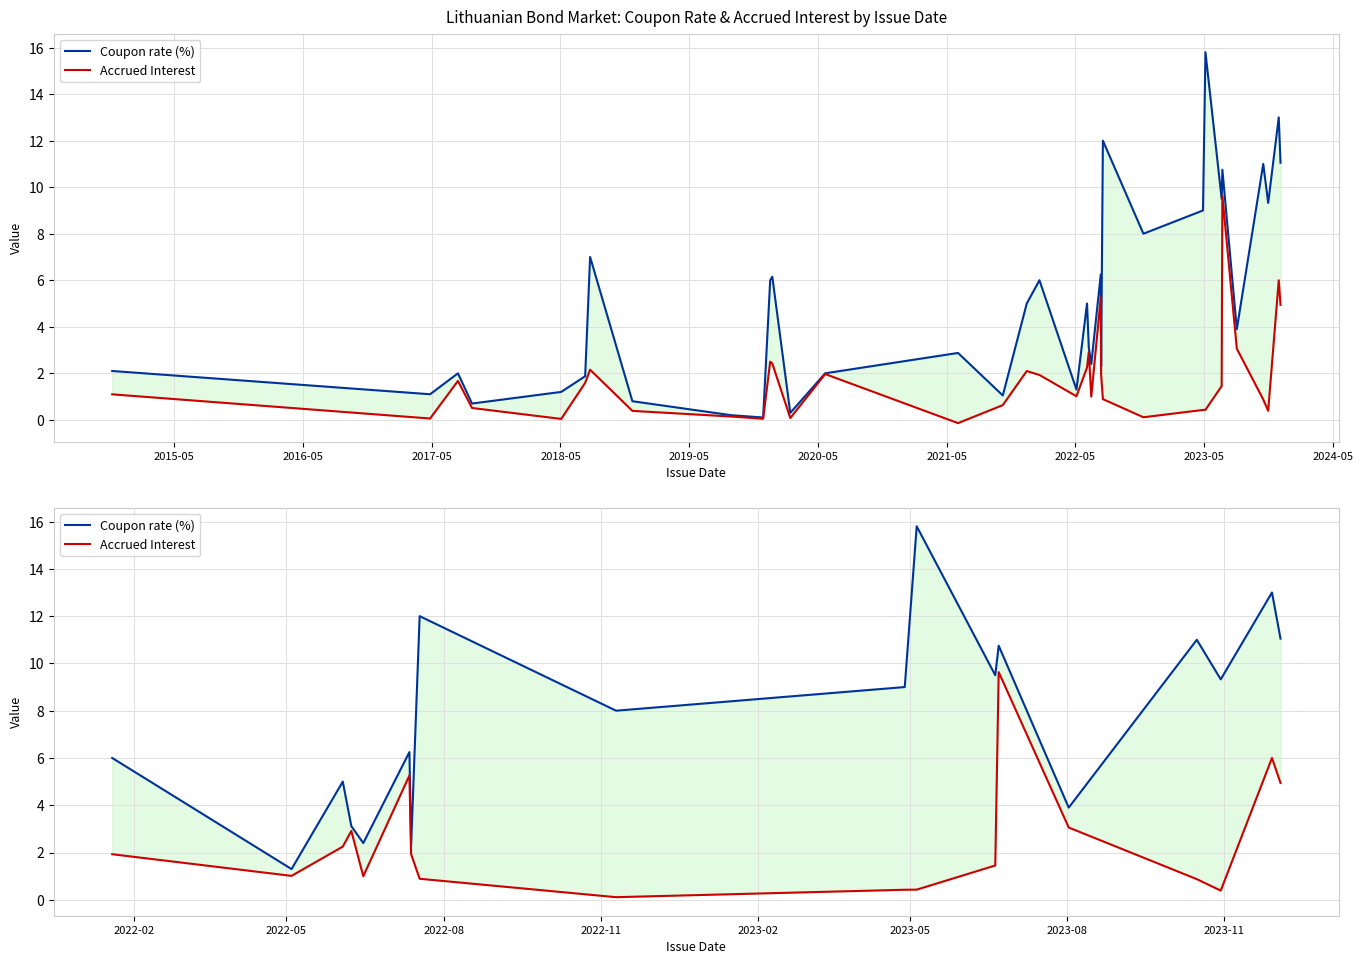

Does the chart display data point markers on the line(s)?

No